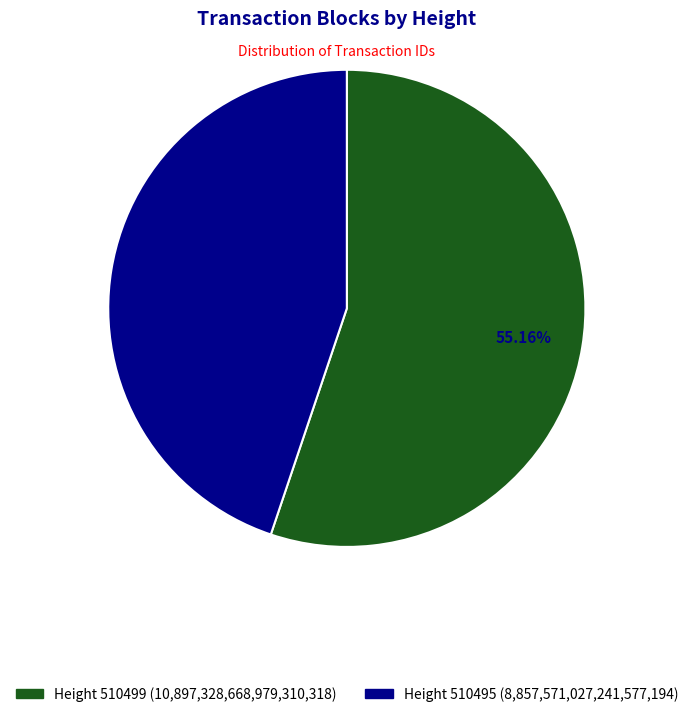

Which slice is the largest?

510499